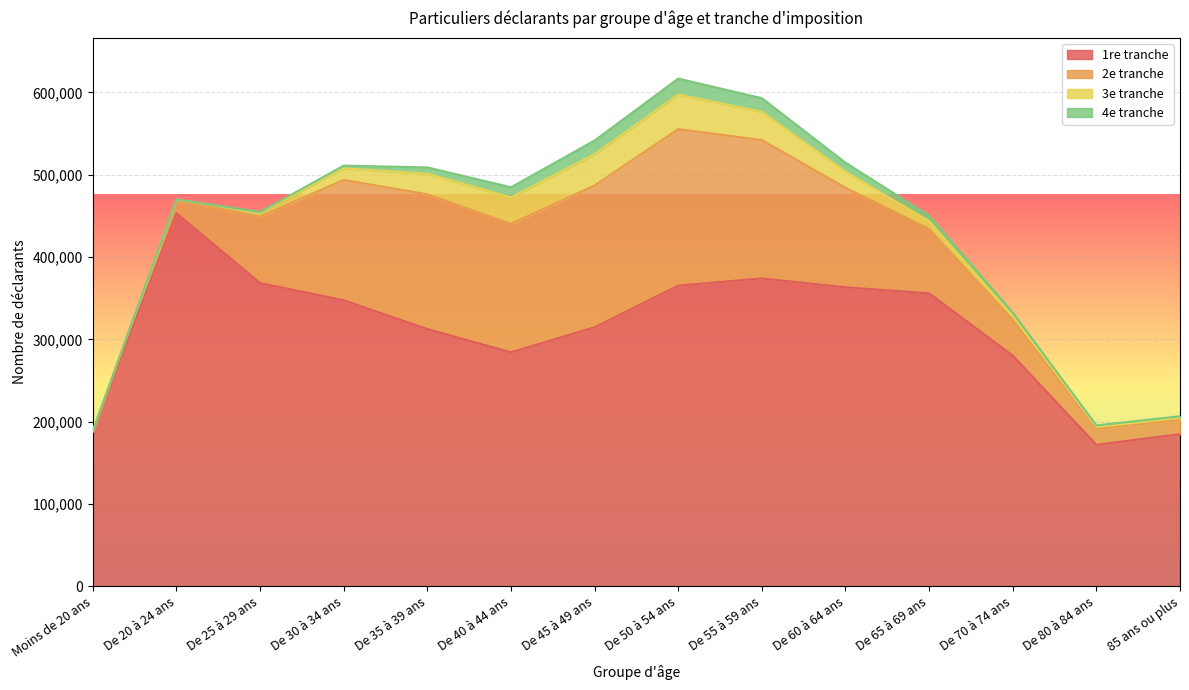

Reading left to right, transcribe all the data shown in this chart.

1re tranche: 188030	453160	368320	347400	312480	284200	314640	365190	373930	363170	355910	280170	171850	184820
2e tranche: 530	15860	80760	146180	163640	156000	172210	190120	168100	120950	78180	43650	19360	17180
3e tranche: 50	850	4780	14080	25050	32210	38100	42010	34280	19560	9340	4450	2270	2500
4e tranche: 10	140	830	3340	7650	12320	16550	19370	16580	10920	6850	4230	1920	2070